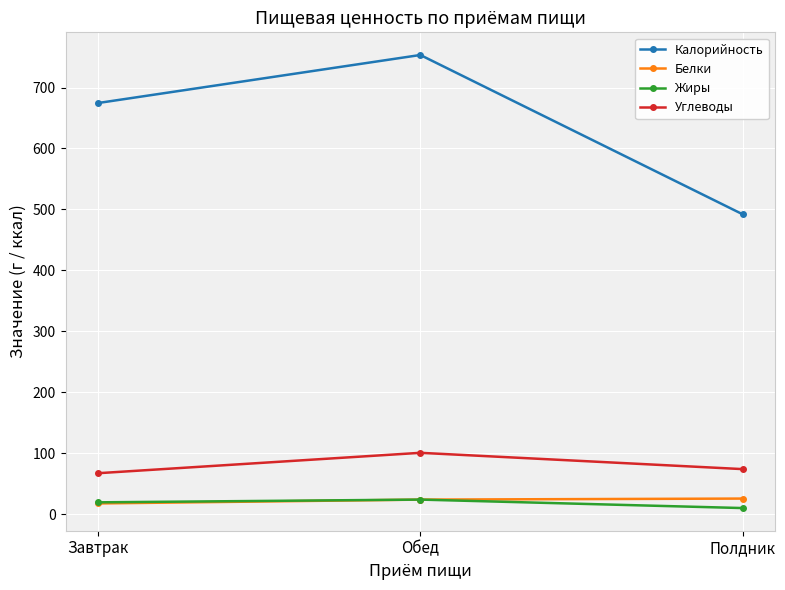

Which series has the largest total across all categories?

Калорийность